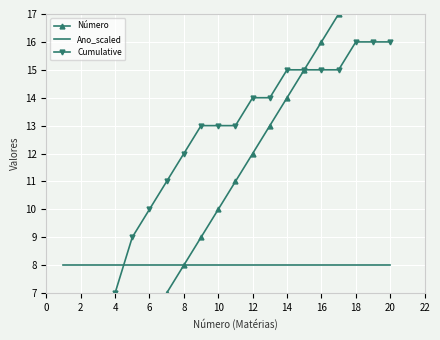

How many distinct data groups are displayed?

3